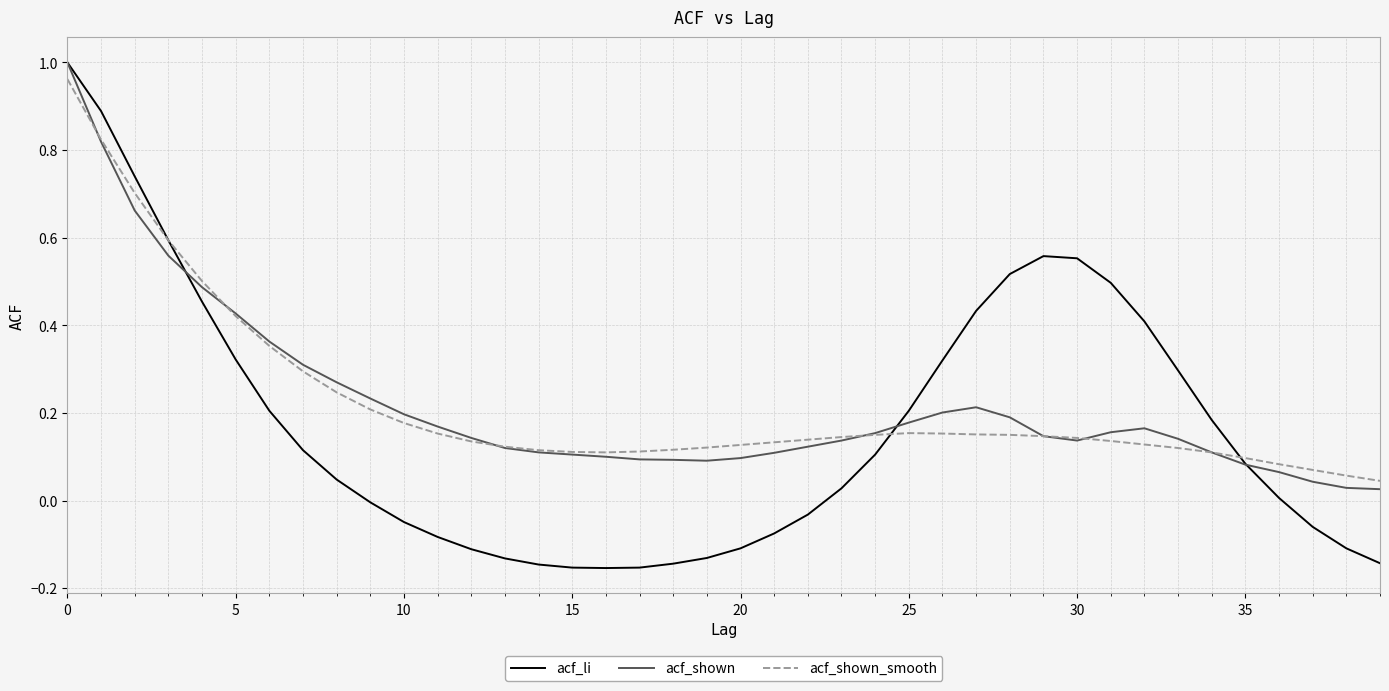

Which series has the widest spread of values?

acf_li